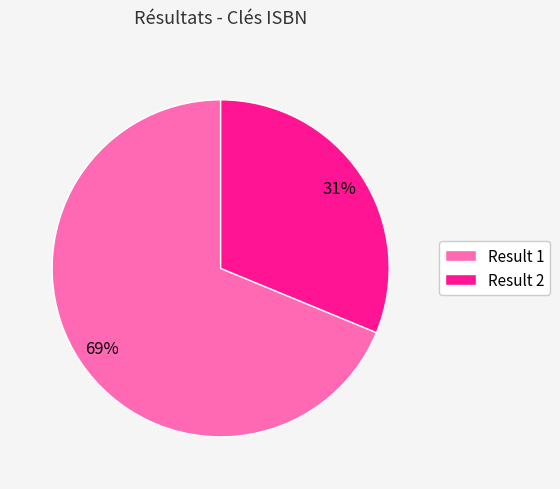

To the nearest percent, what is the difference between the Result 2 and Result 1 slice percentages?

38%